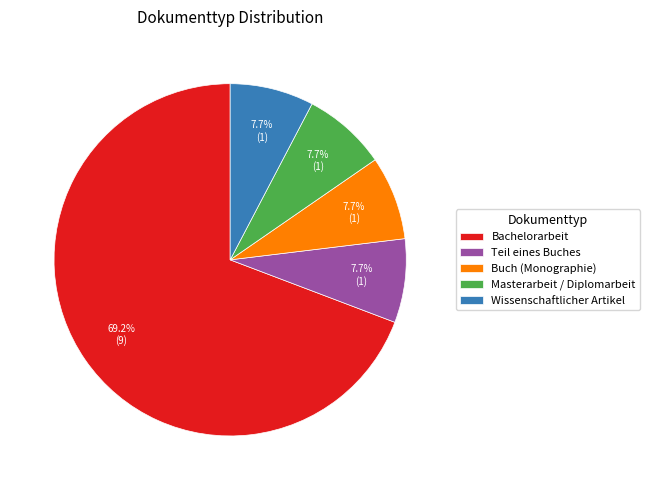

To the nearest percent, what is the difference between the largest and smallest slice percentages?

62%